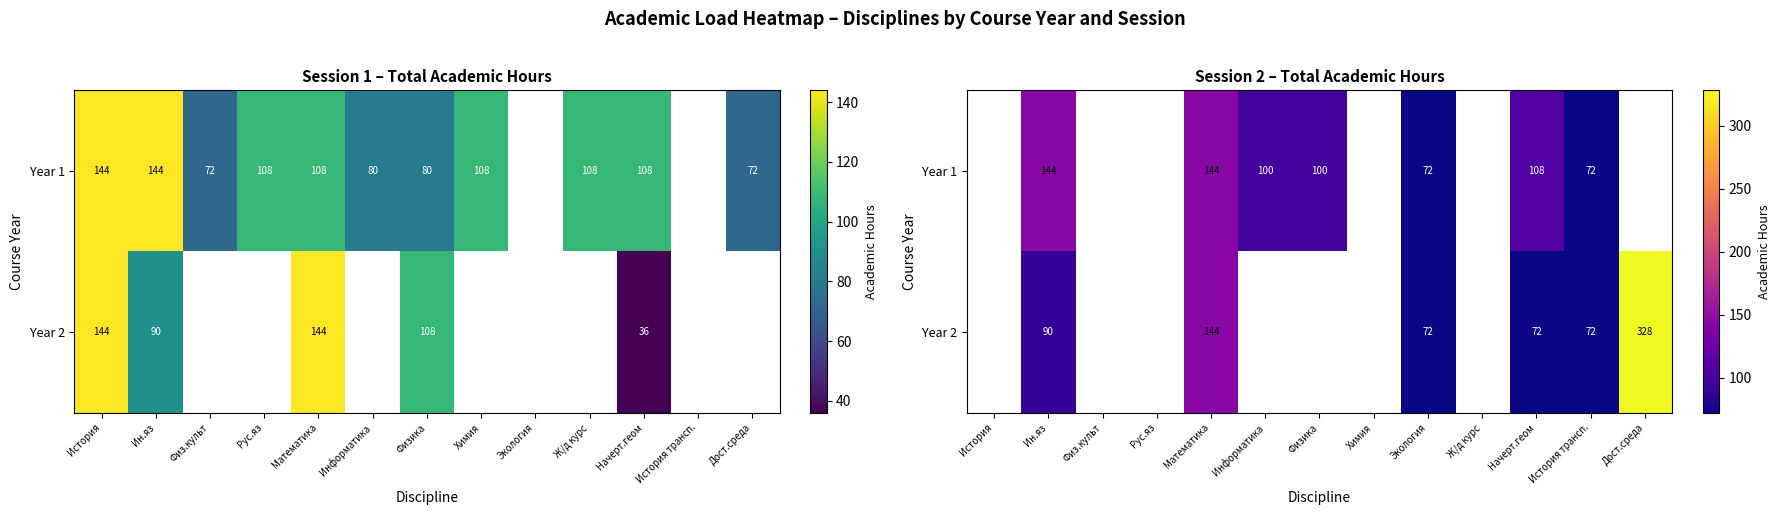

What is the total value across all series at Экология?

144.0